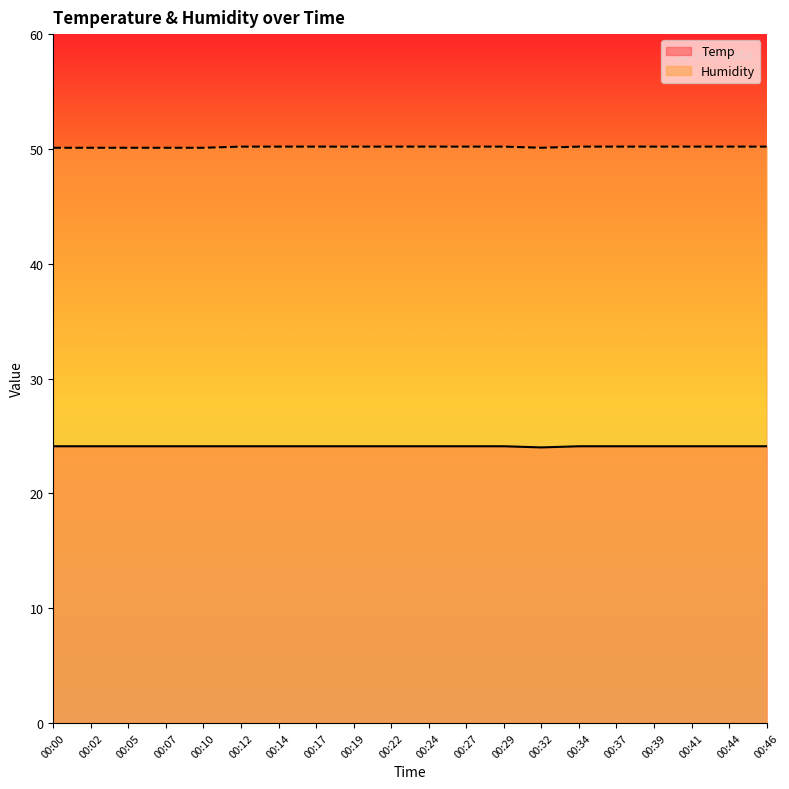

Where is the first local minimum for Humidity?

00:32